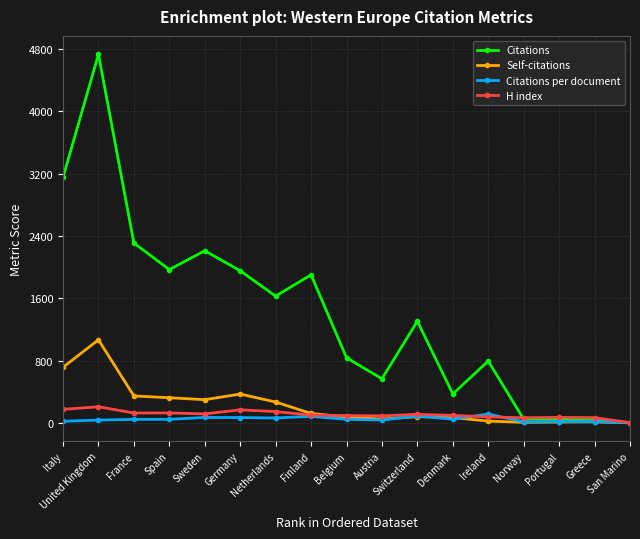

What position from the right is Finland?

10